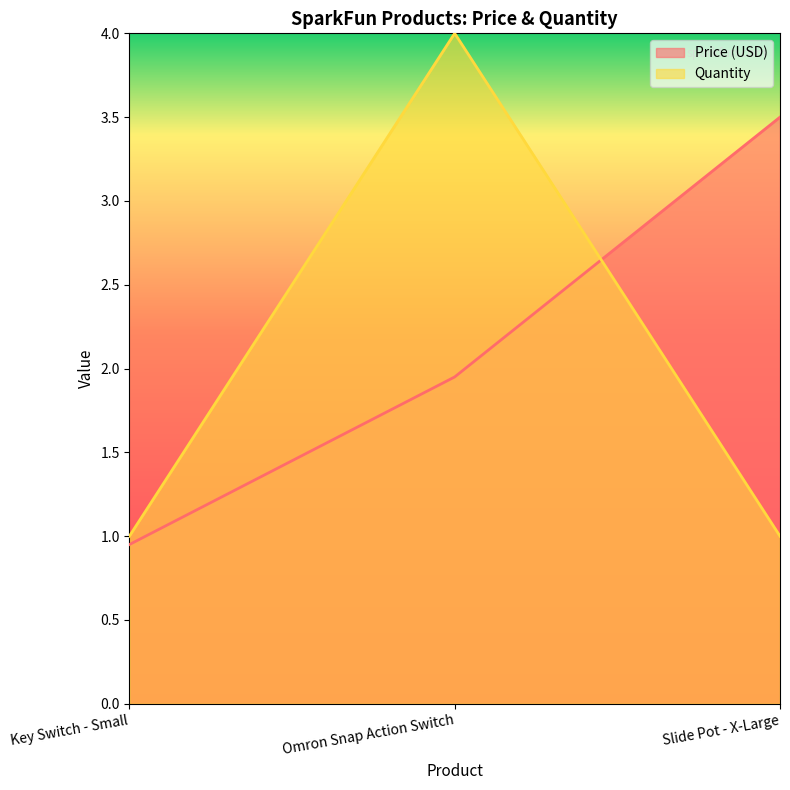

What is the sum of all Price (USD) values?

6.4